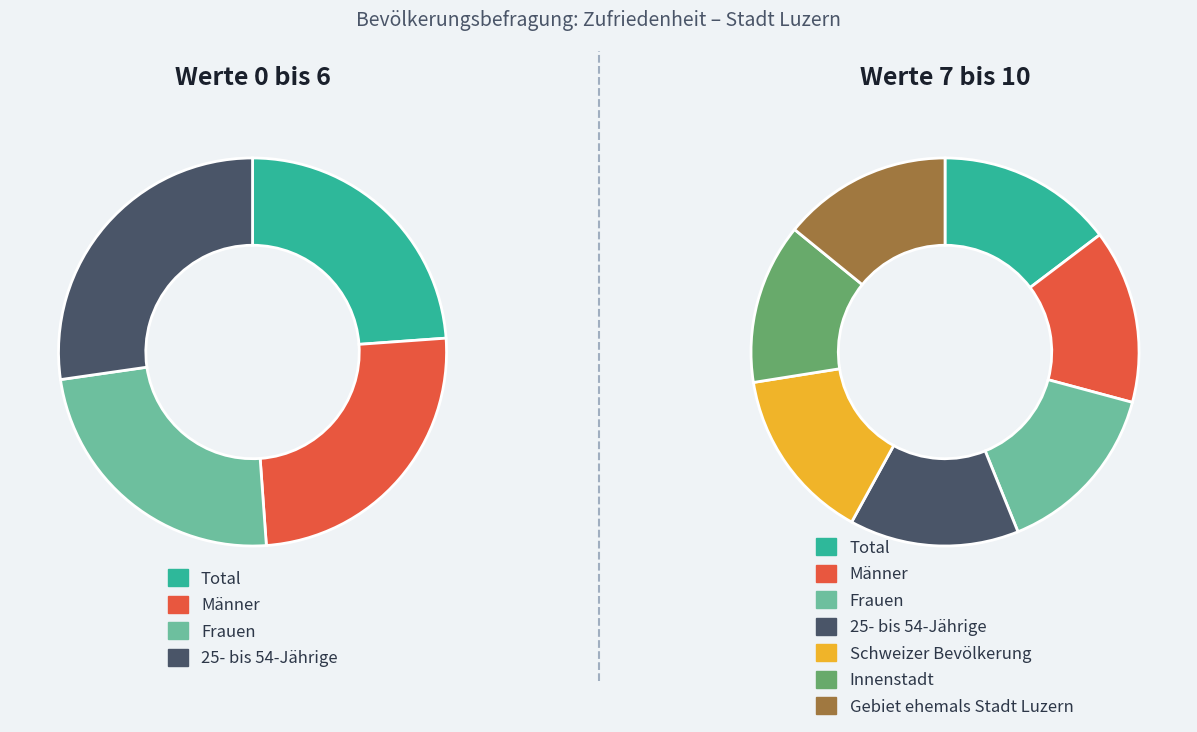

Is it true that Männer is 29% of the pie?

False